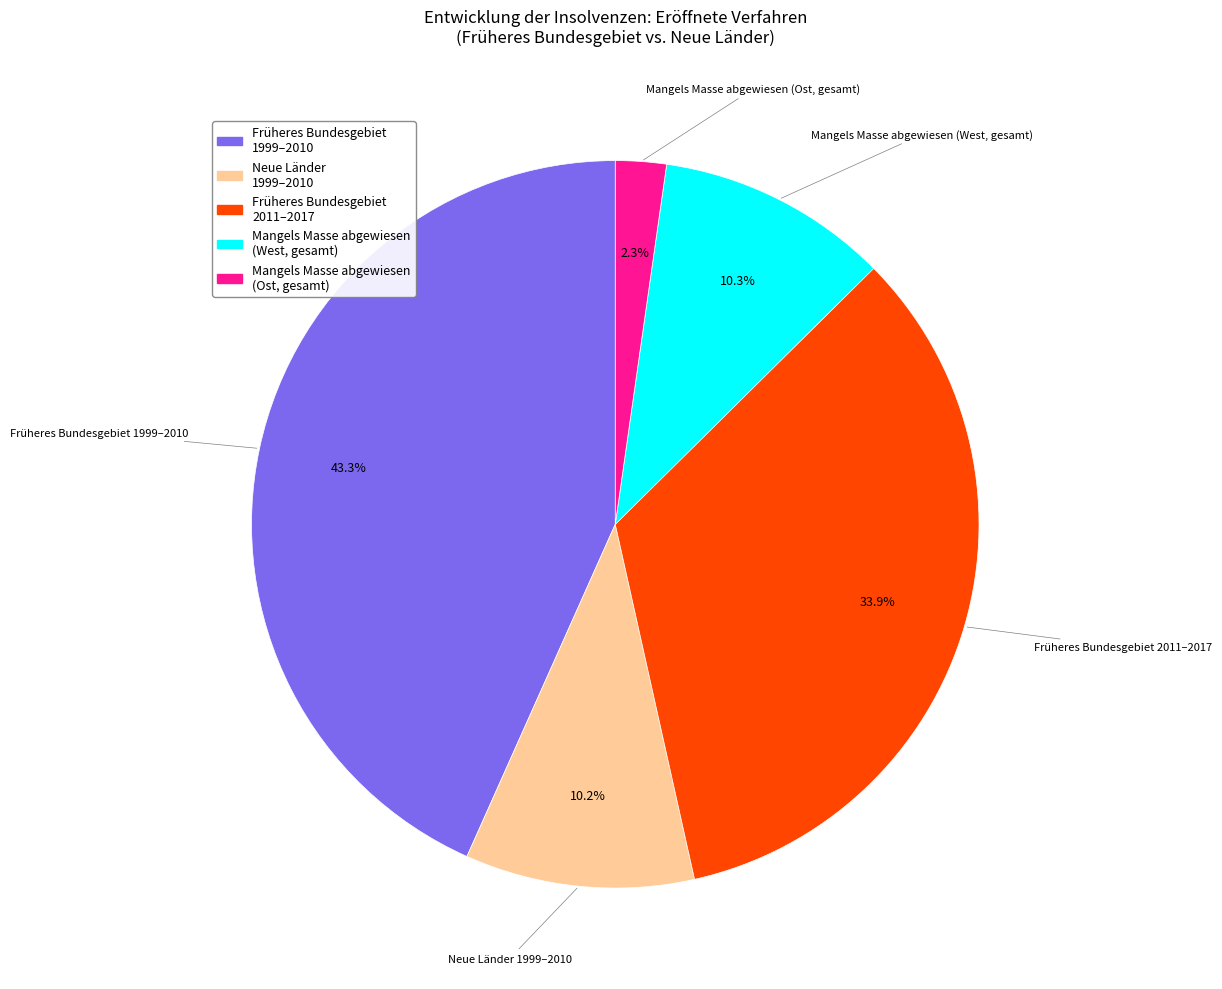

Is there any slice that represents more than half of the pie?

No